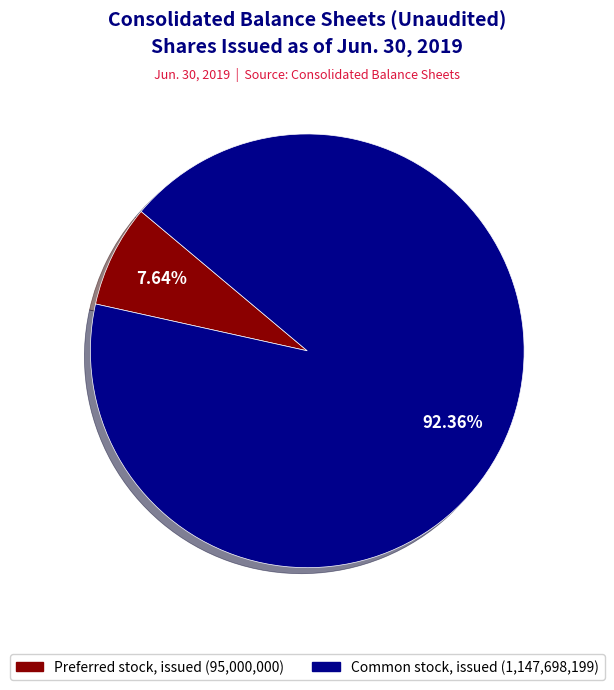

How many segments does this pie chart have?

2